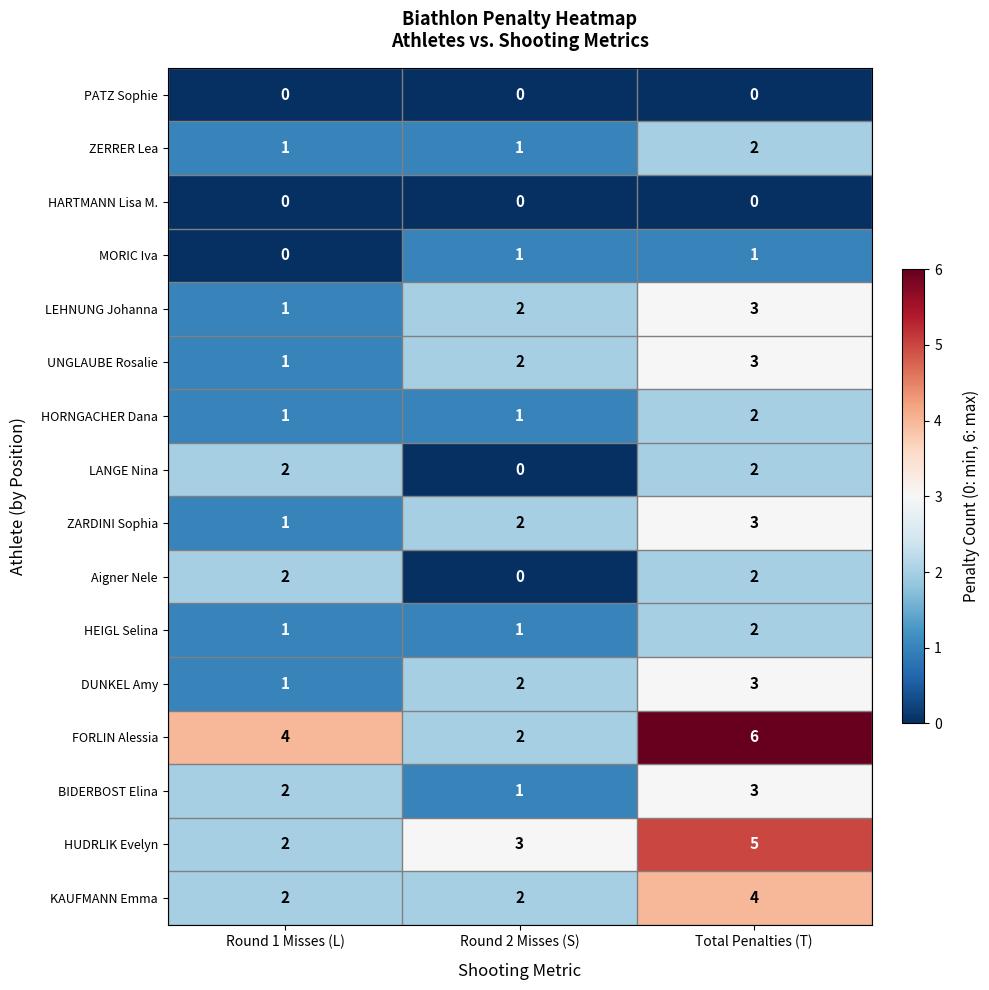

What is the difference between the highest and lowest values at Round 2 Misses (S)?

3